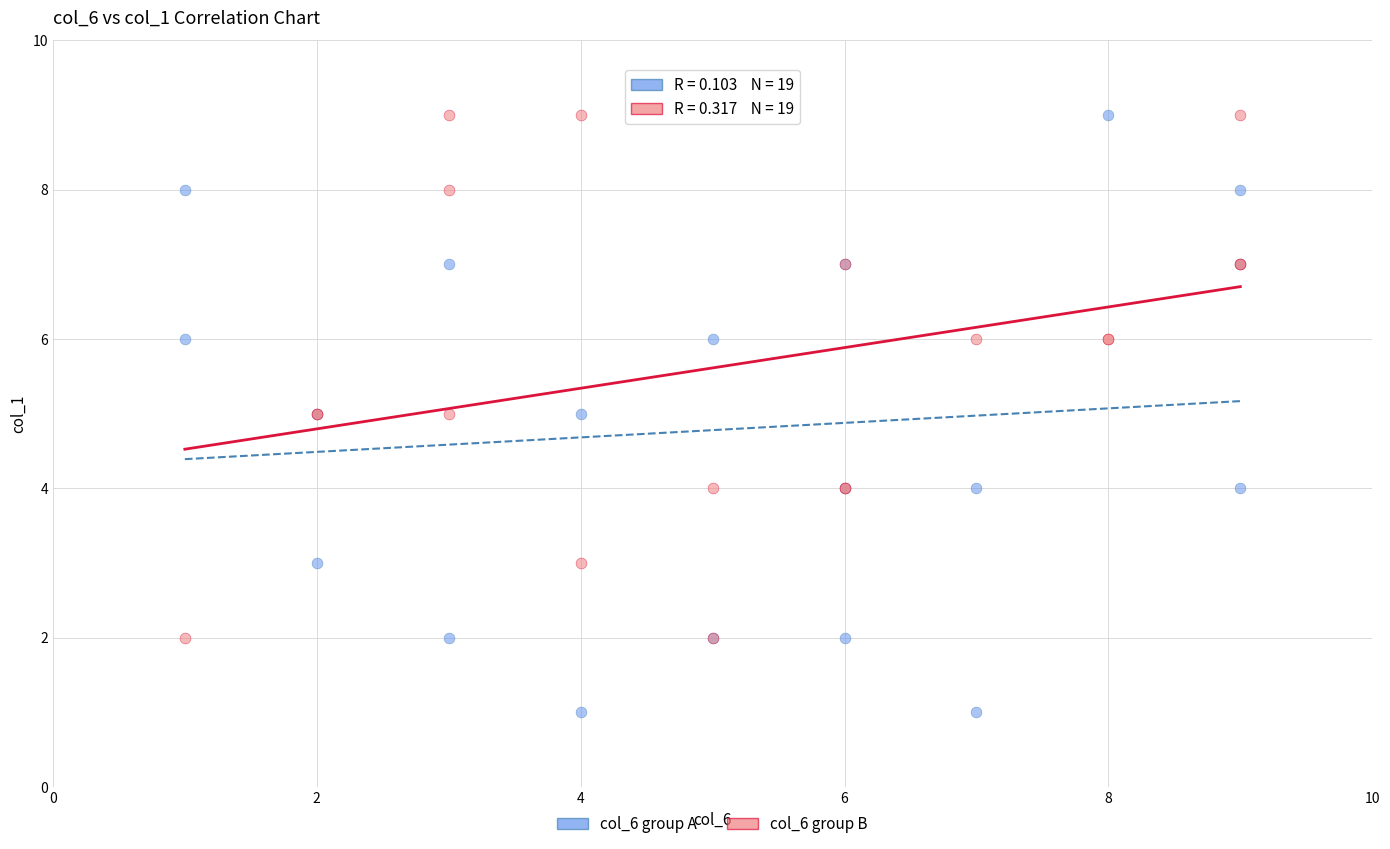

Which series reaches the minimum Y coordinate?

col_6 group A